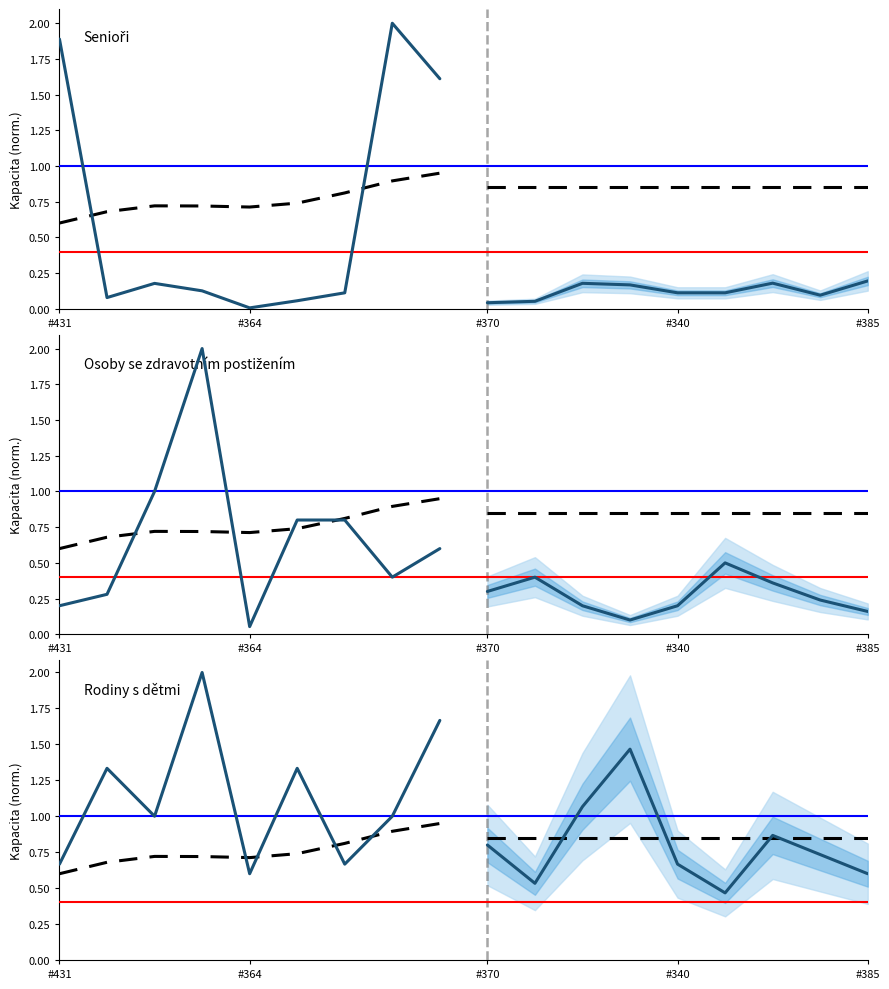

At 6, list the series in order from largest to smallest.

Reference, Osoby se zdravotním postižením, Rodiny s dětmi, Senioři